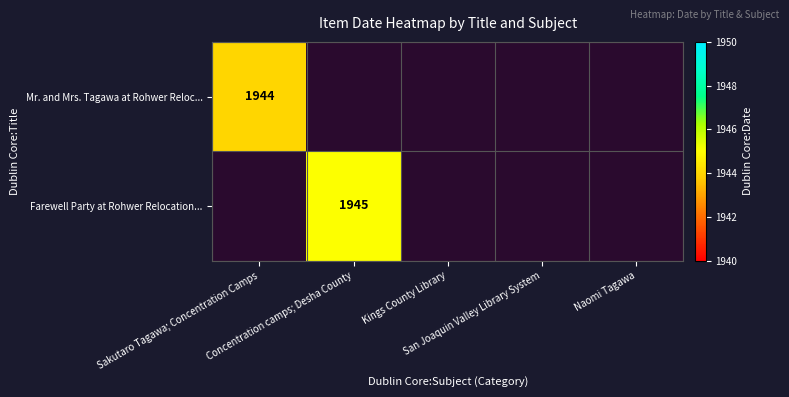

The value of Mr. and Mrs. Tagawa at Rohwer Reloc... at Sakutaro Tagawa; Concentration Camps is 576.6. True or false?

False